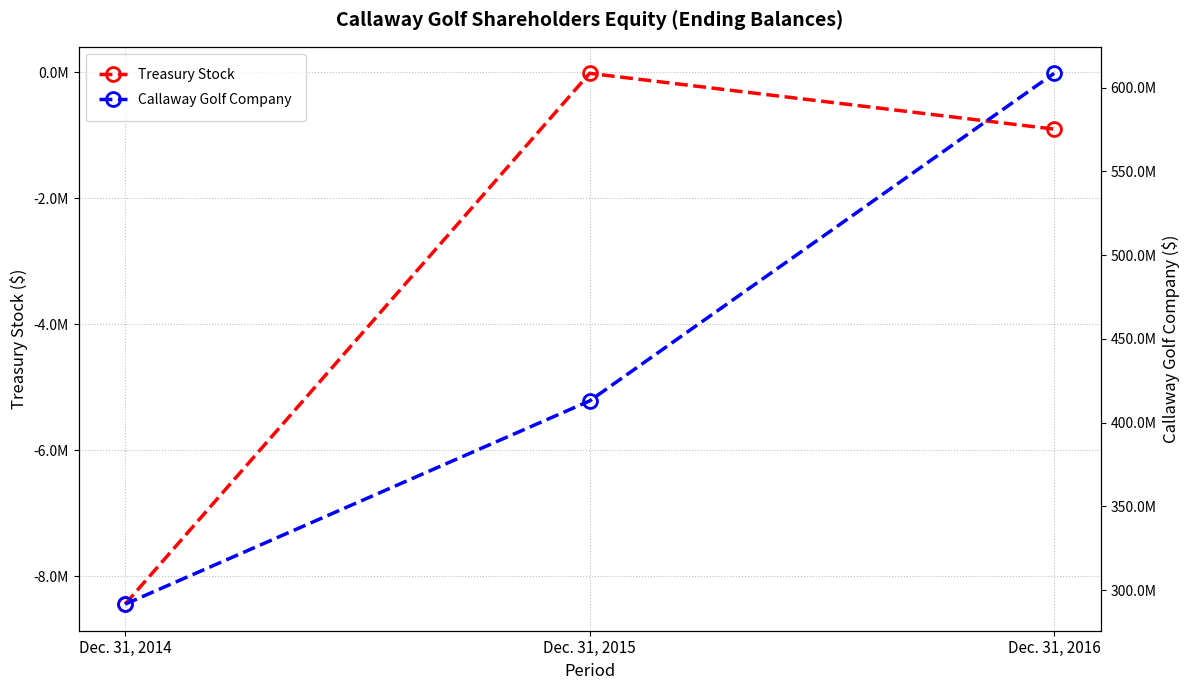

How many values in the Treasury Stock series exceed -905000?

1